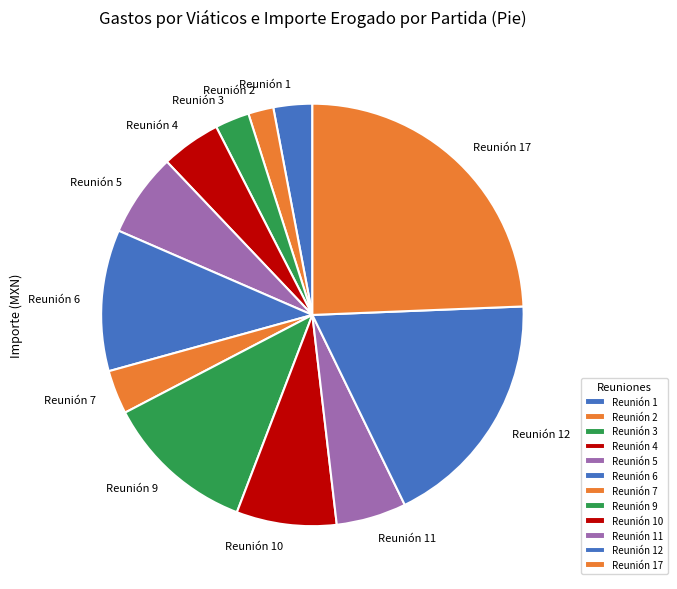

Approximately how many times larger is the value at Reunión 12 compared to Reunión 9?

1.6